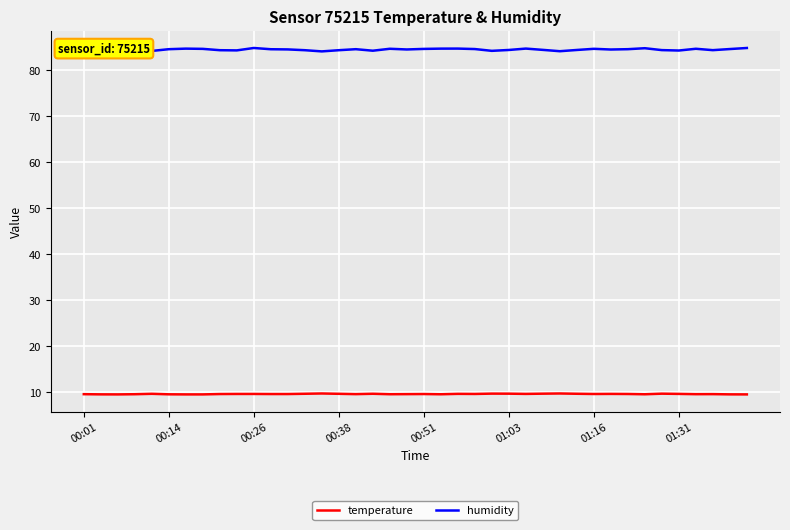

What is the minimum value for humidity?

84.1